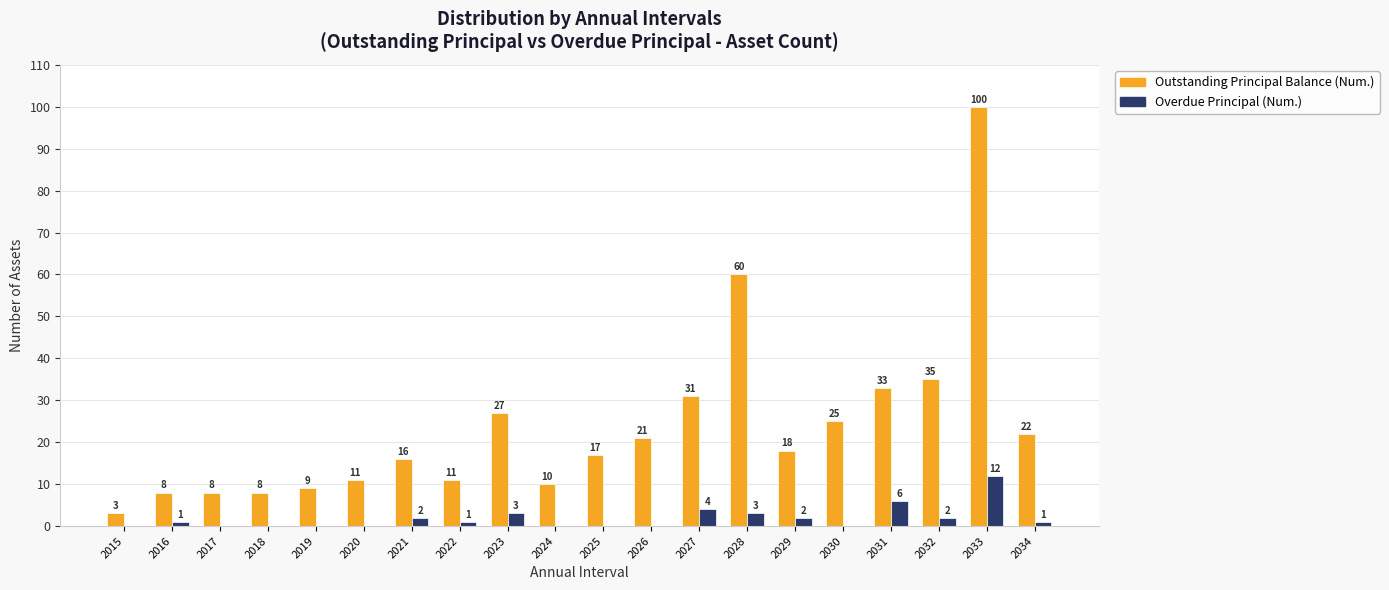

What is the maximum value for Outstanding Principal Balance (Num.)?

100